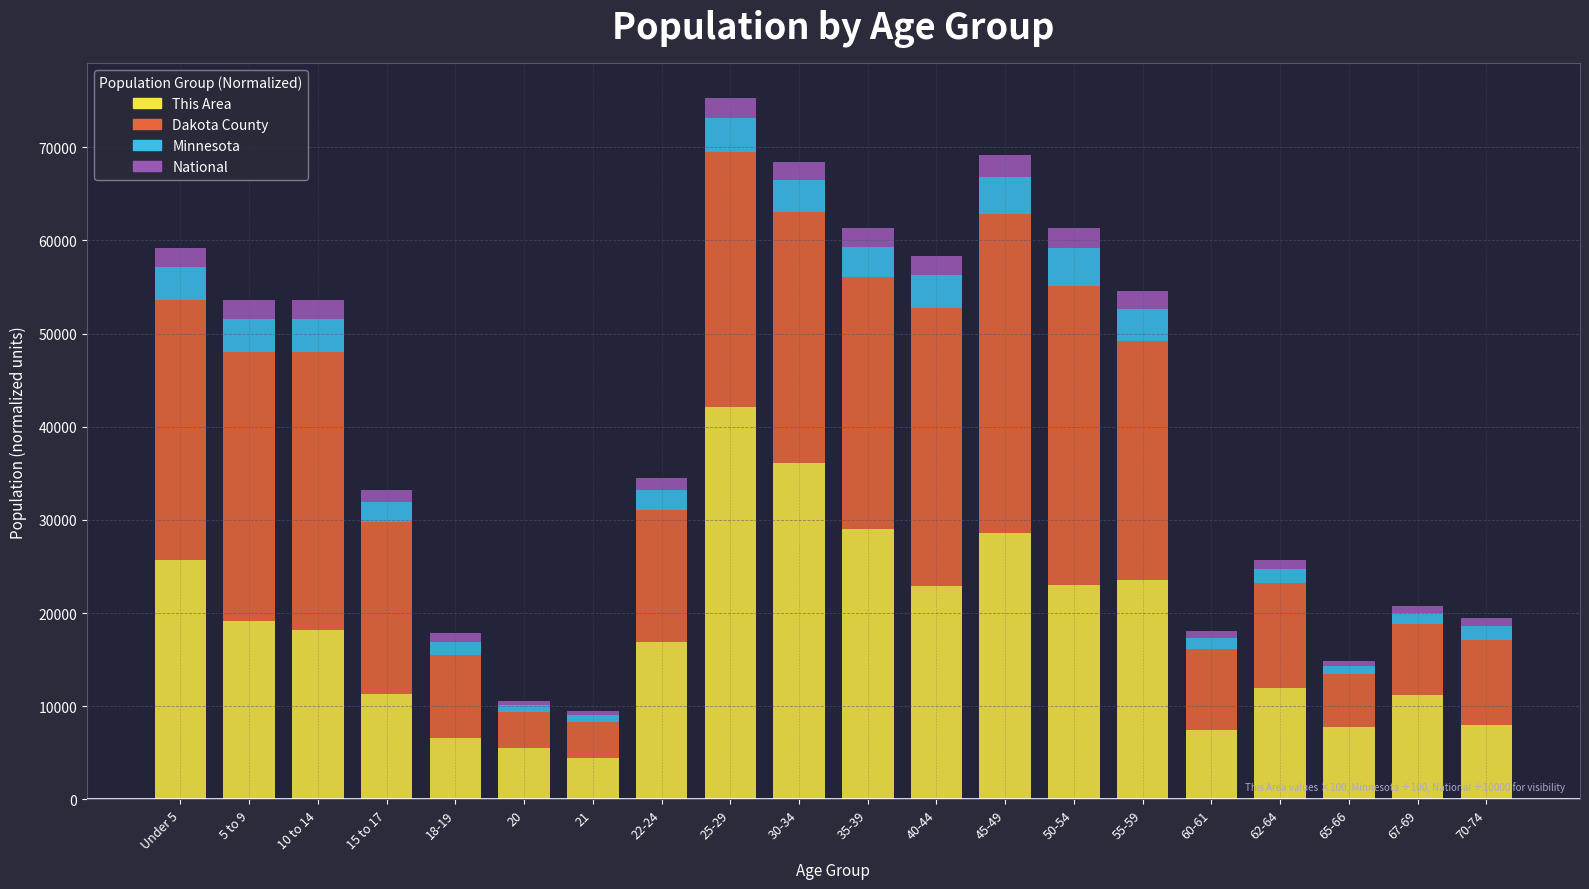

What is the lowest value of the This Area series?

4500.0